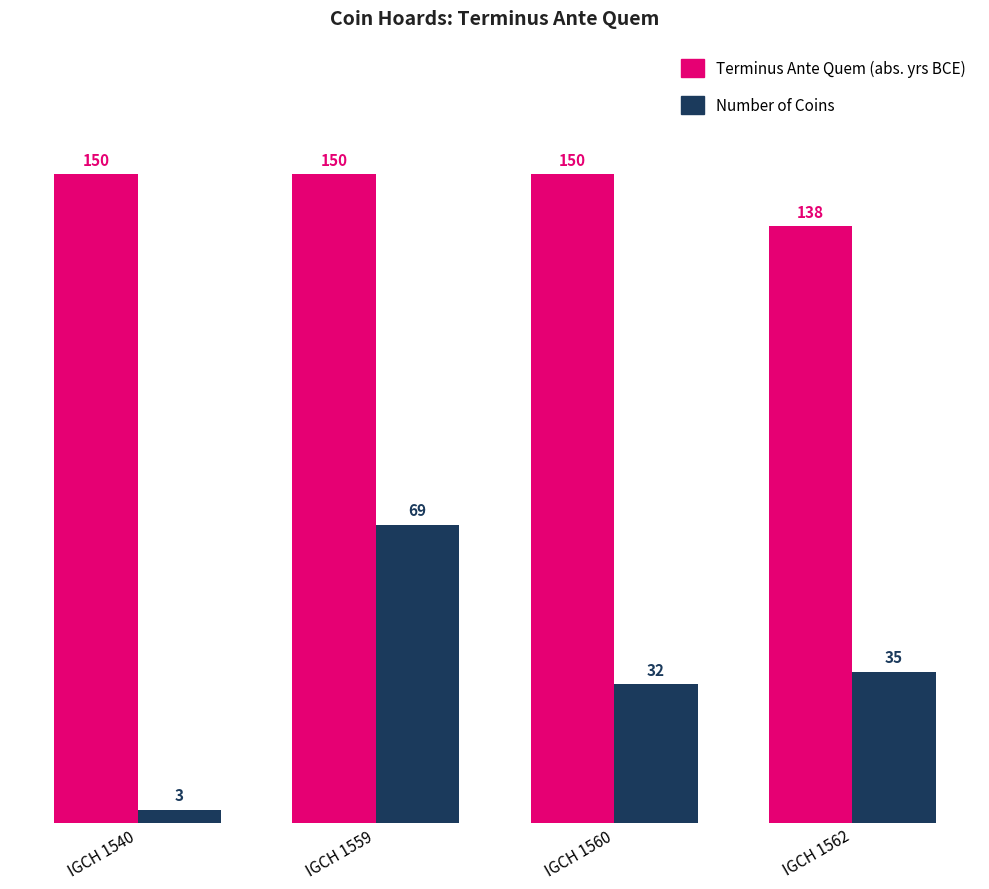

Count the number of categories in the chart.

4